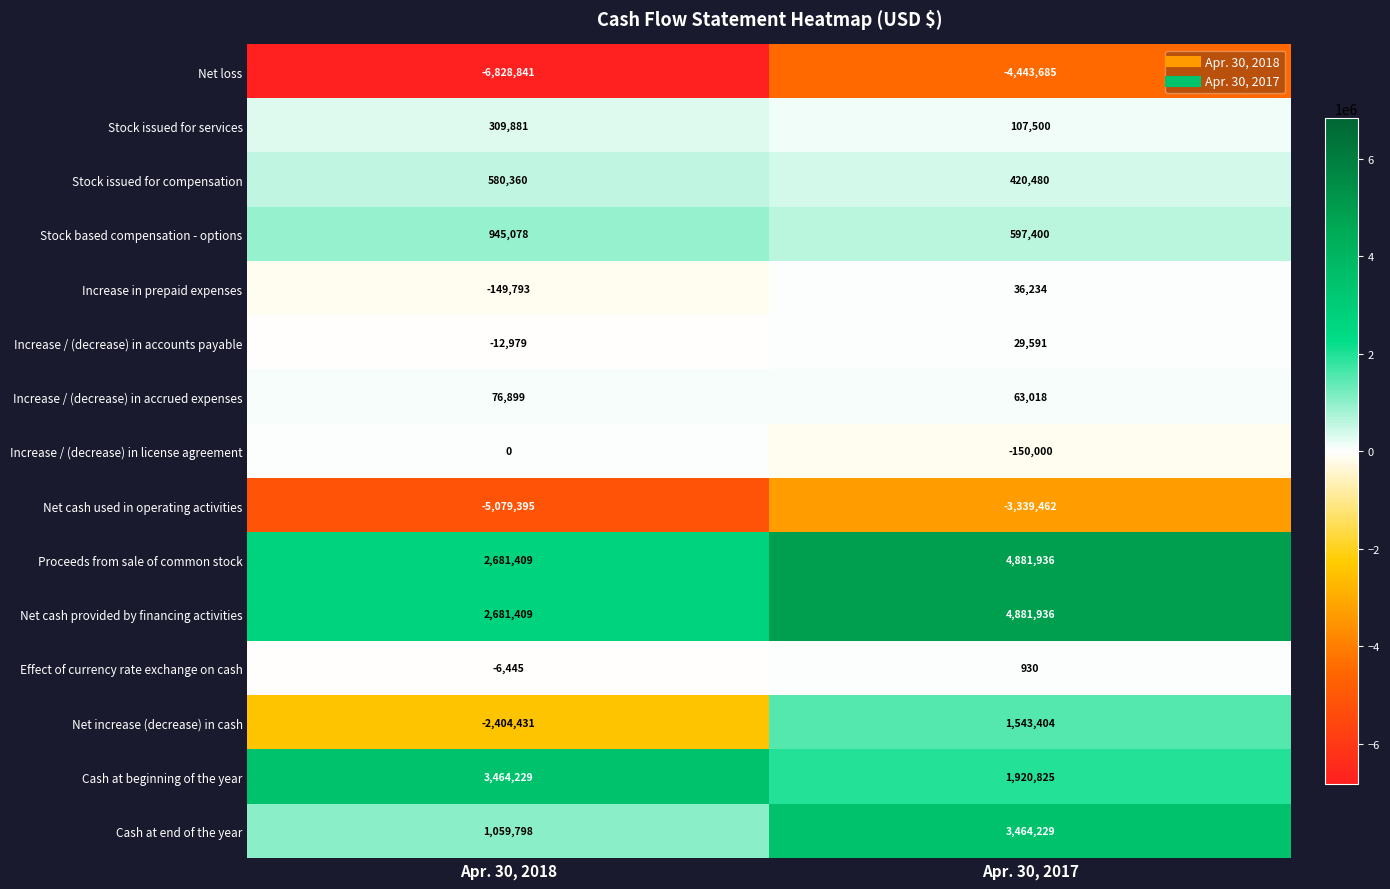

What is the smallest value displayed?

-6828841